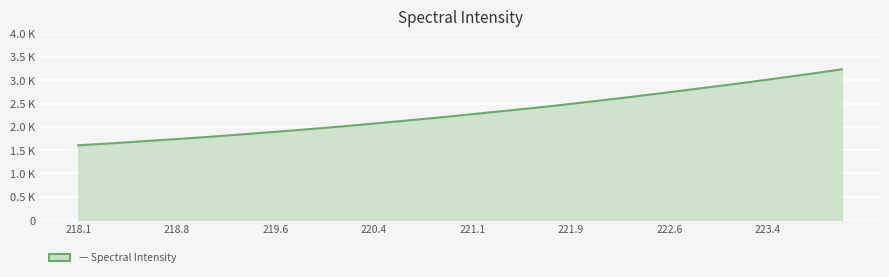

Is this an area chart (filled region under the line)?

Yes